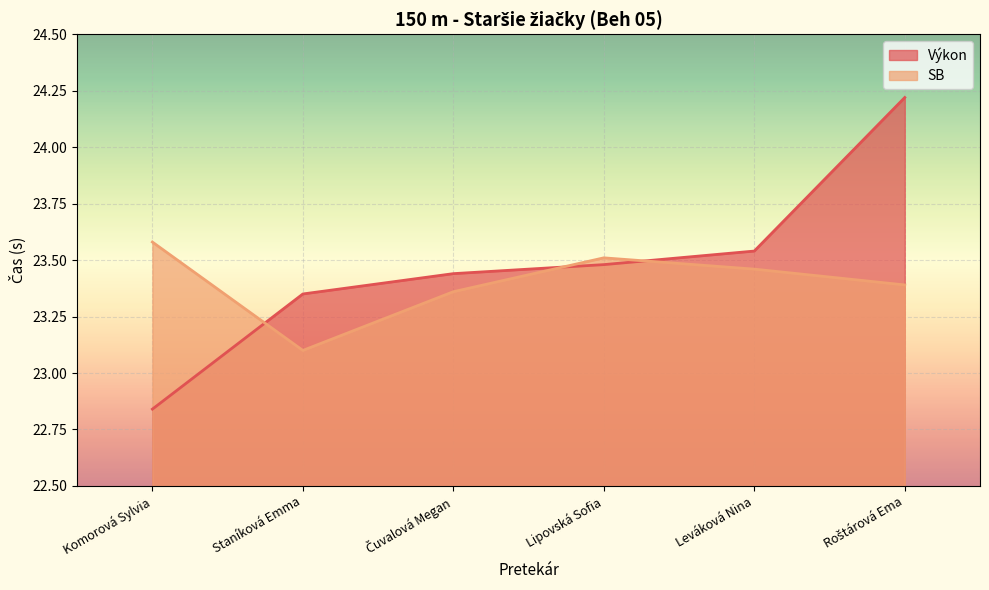

What is the maximum value for SB?

23.6